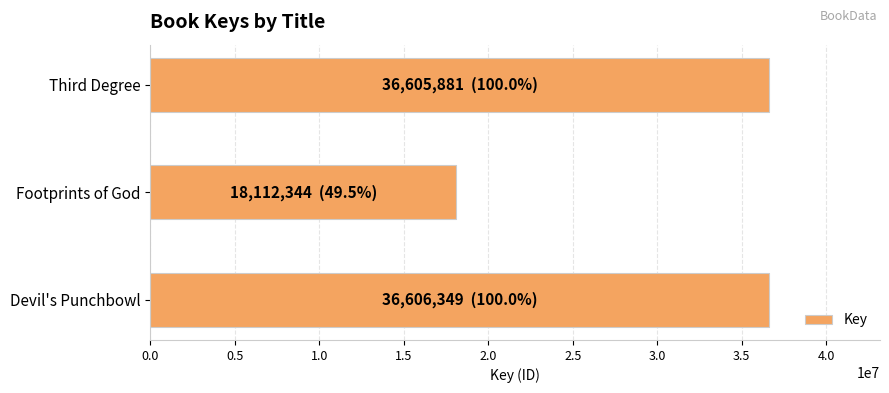

How many data points are less than 36605881?

1